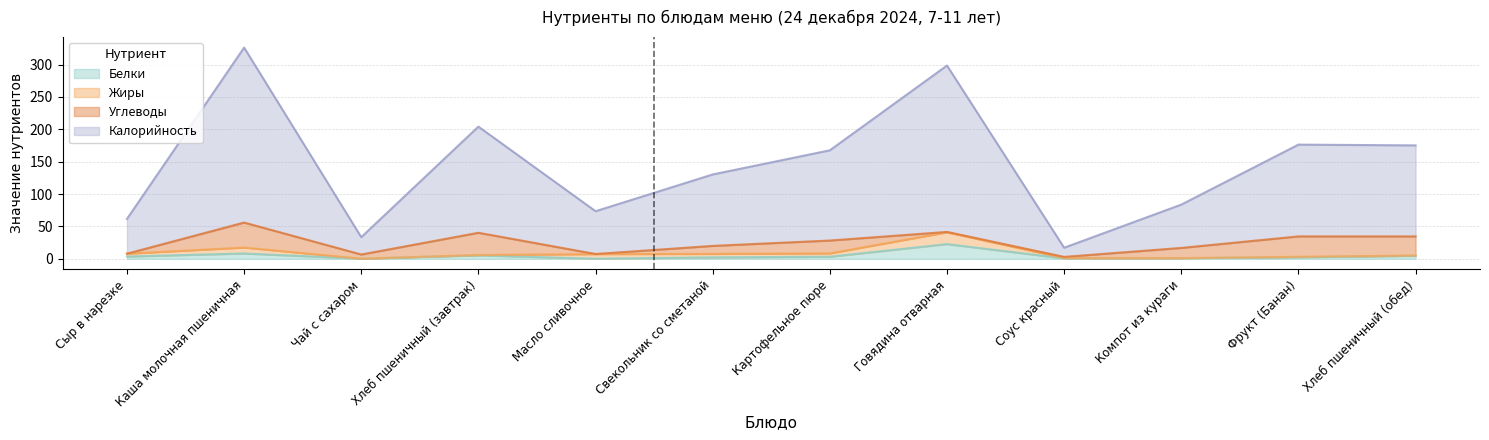

Where is Белки nearest to the value 11?

Каша молочная пшеничная